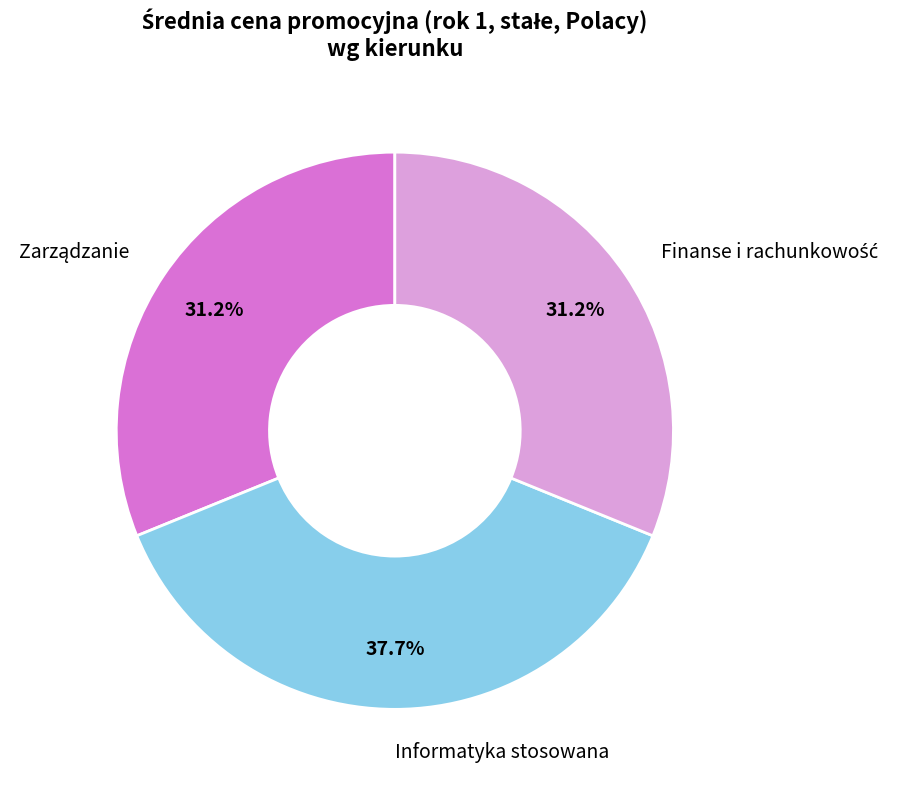

How many slices are in this pie chart?

3